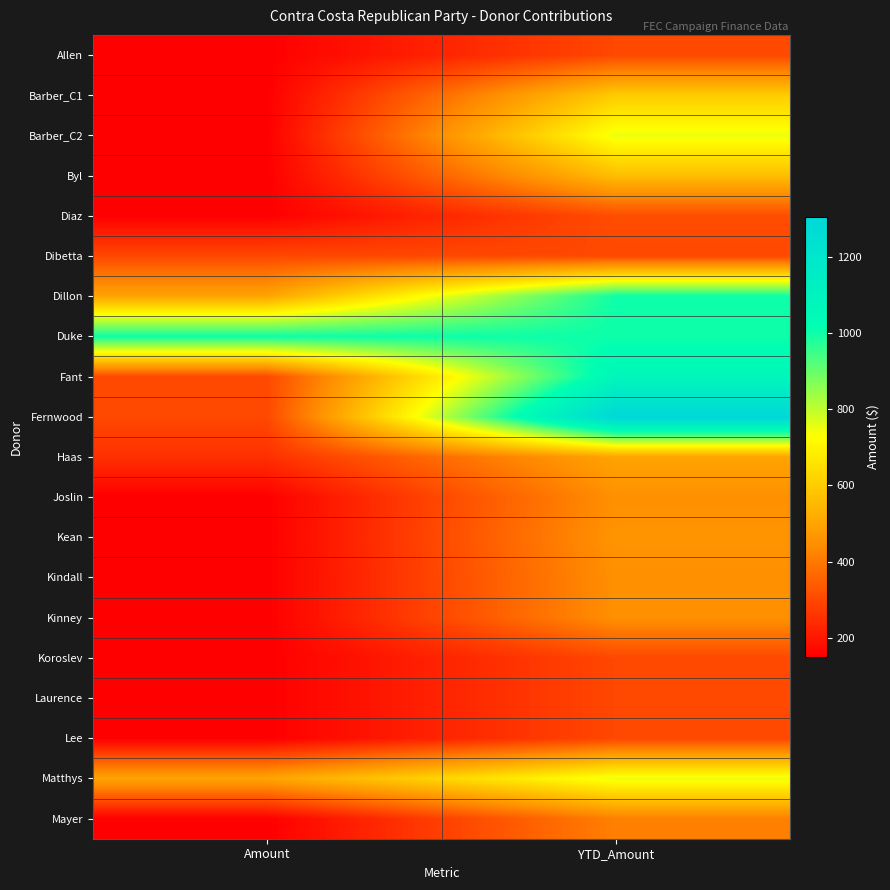

Reading left to right, extract all data points from this chart.

Allen: Amount=150	YTD_Amount=300
Barber_C1: Amount=150	YTD_Amount=600
Barber_C2: Amount=150	YTD_Amount=750
Byl: Amount=150	YTD_Amount=565
Diaz: Amount=150	YTD_Amount=310
Dibetta: Amount=300	YTD_Amount=300
Dillon: Amount=500	YTD_Amount=1000
Duke: Amount=1000	YTD_Amount=1000
Fant: Amount=300	YTD_Amount=1070
Fernwood: Amount=300	YTD_Amount=1305
Haas: Amount=250	YTD_Amount=500
Joslin: Amount=150	YTD_Amount=450
Kean: Amount=150	YTD_Amount=460
Kindall: Amount=150	YTD_Amount=450
Kinney: Amount=150	YTD_Amount=450
Koroslev: Amount=150	YTD_Amount=300
Laurence: Amount=150	YTD_Amount=300
Lee: Amount=150	YTD_Amount=300
Matthys: Amount=500	YTD_Amount=750
Mayer: Amount=150	YTD_Amount=415